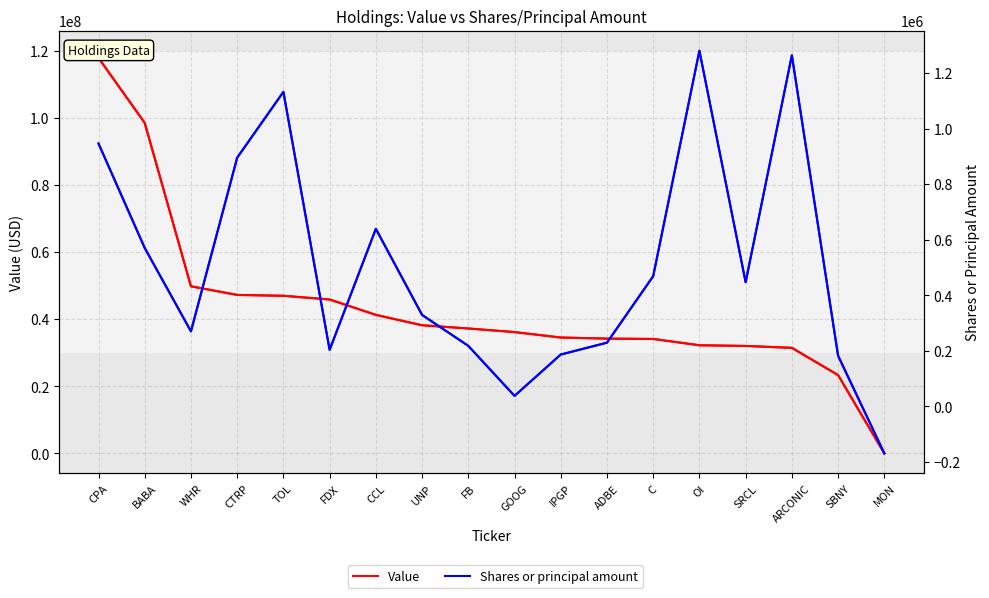

List the labels in order of Shares or principal amount value, largest first.

OI, ARCONIC, TOL, CPA, CTRP, CCL, BABA, C, SRCL, UNP, WHR, ADBE, FB, FDX, IPGP, SBNY, GOOG, MON